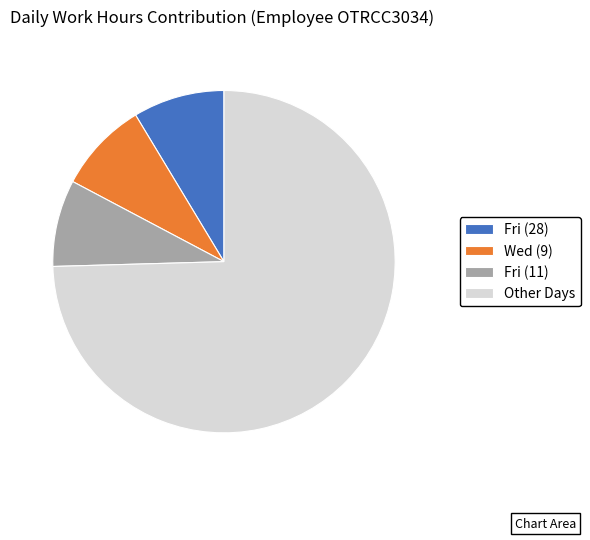

Do Wed (9) and Fri (28) together represent more than half of the pie?

No